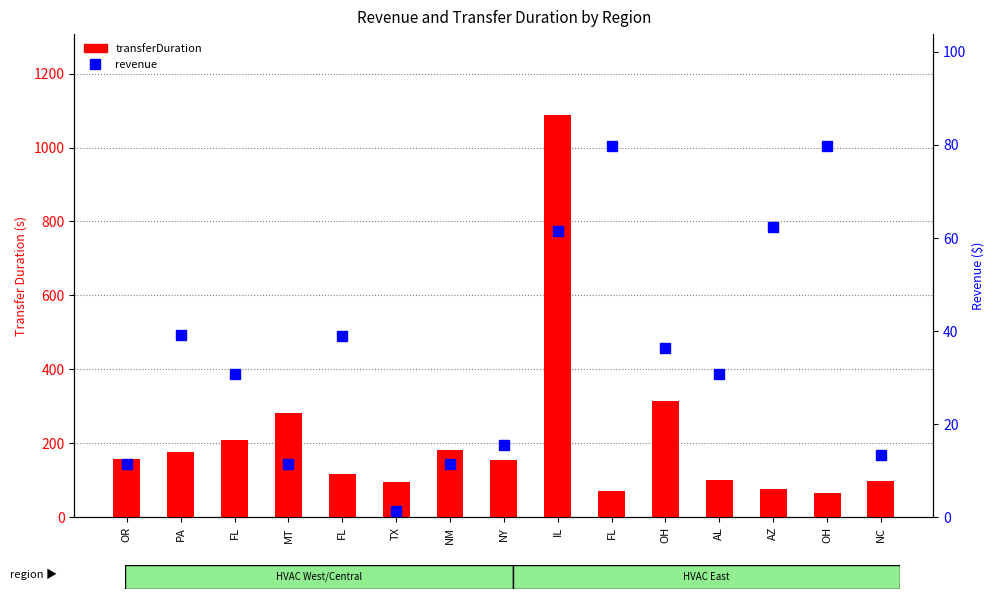

What are all the series names shown in the legend?

transferDuration, revenue